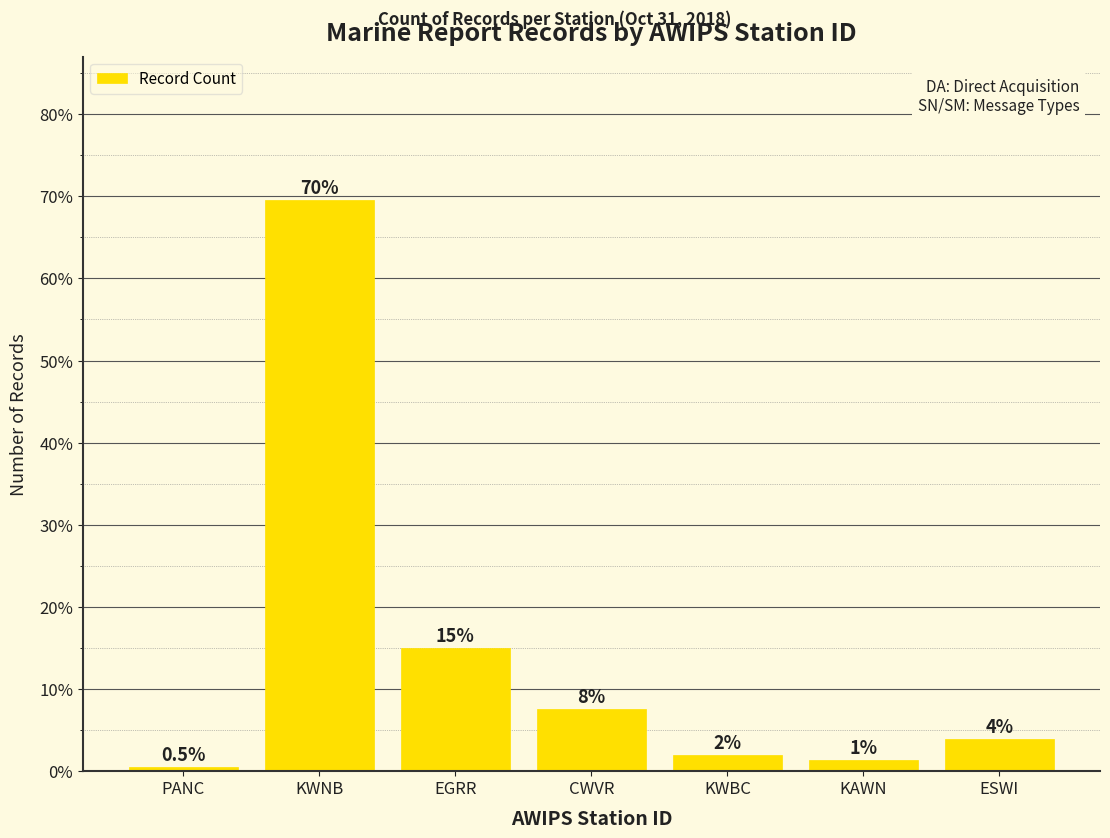

Does the chart contain any negative values?

No